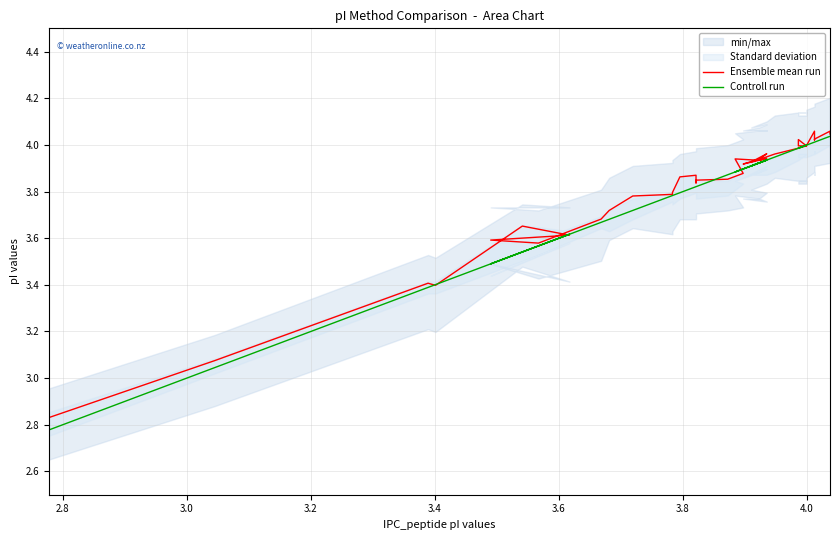

What is the value of the Controll run point at the 3rd from the left?

3.4